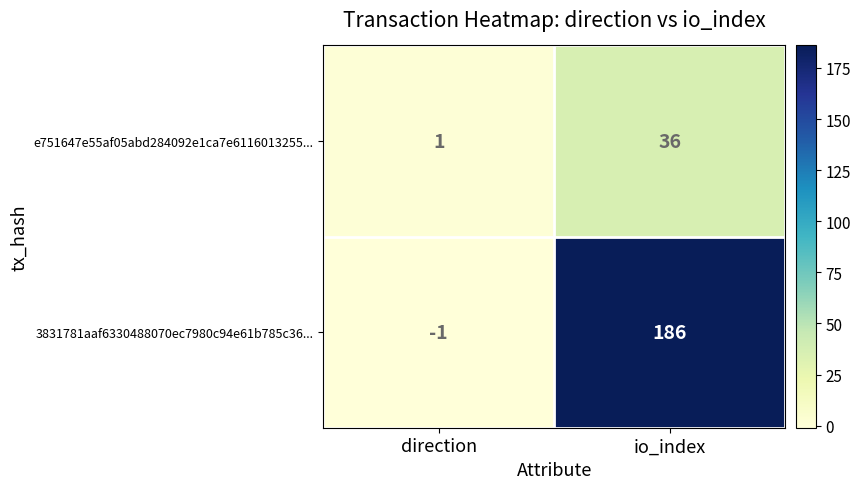

Which series has the widest spread of values?

3831781aaf6330488070ec7980c94e61b785c36...